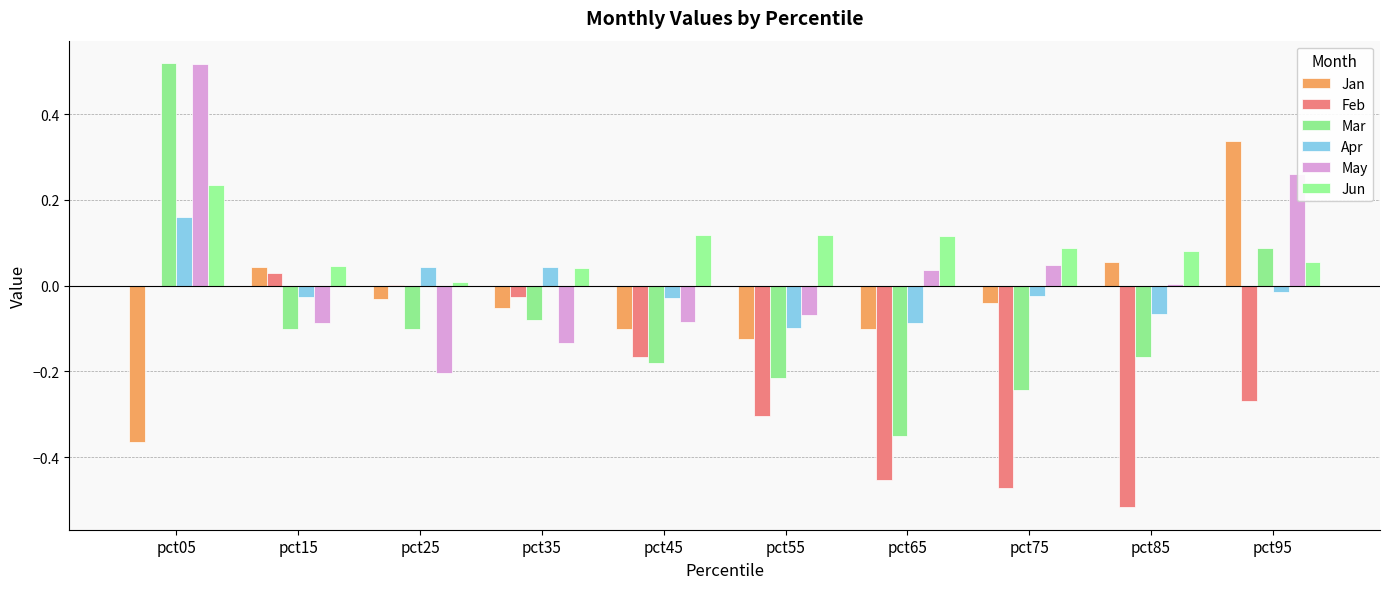

The value of Feb at pct05 is -0.0. True or false?

False